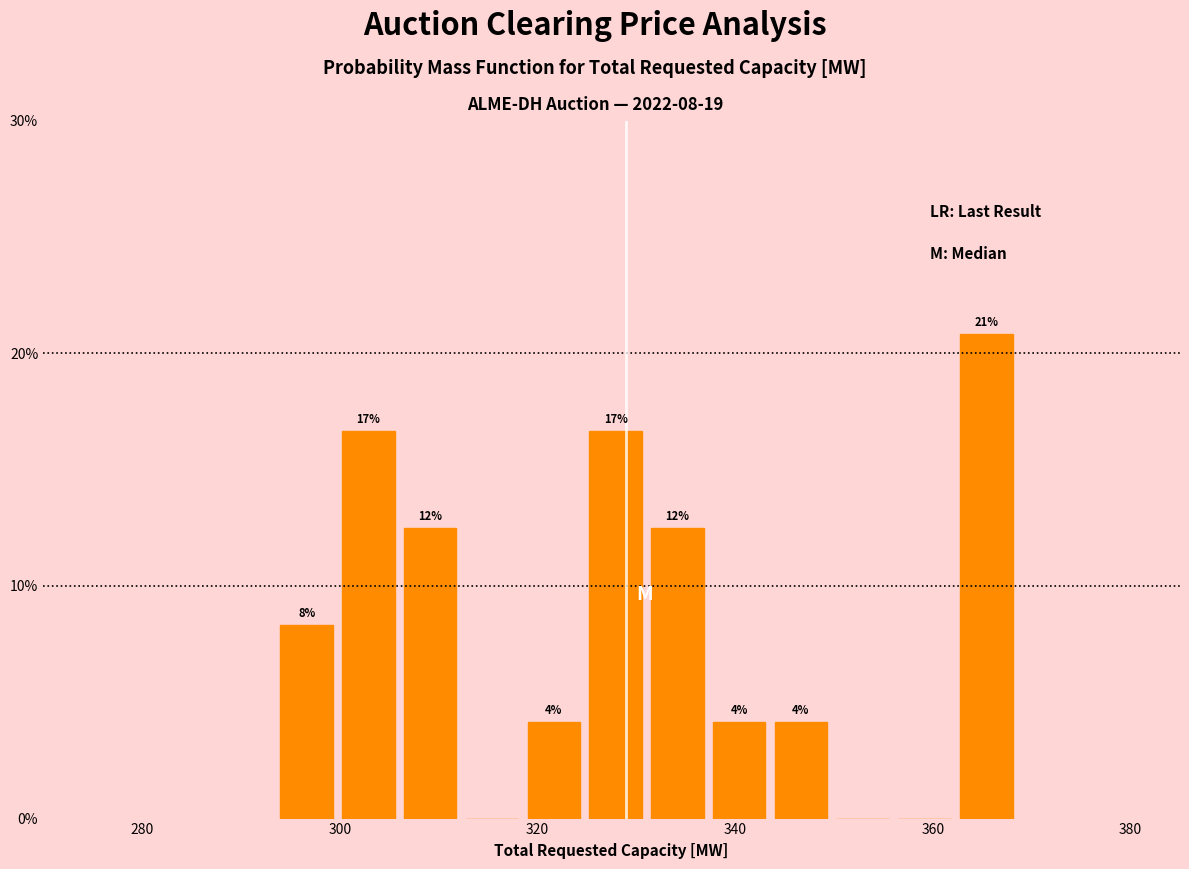

Around what value on the x-axis is the tallest bar? Give the approximate position of its centre, as read against the axis.

366